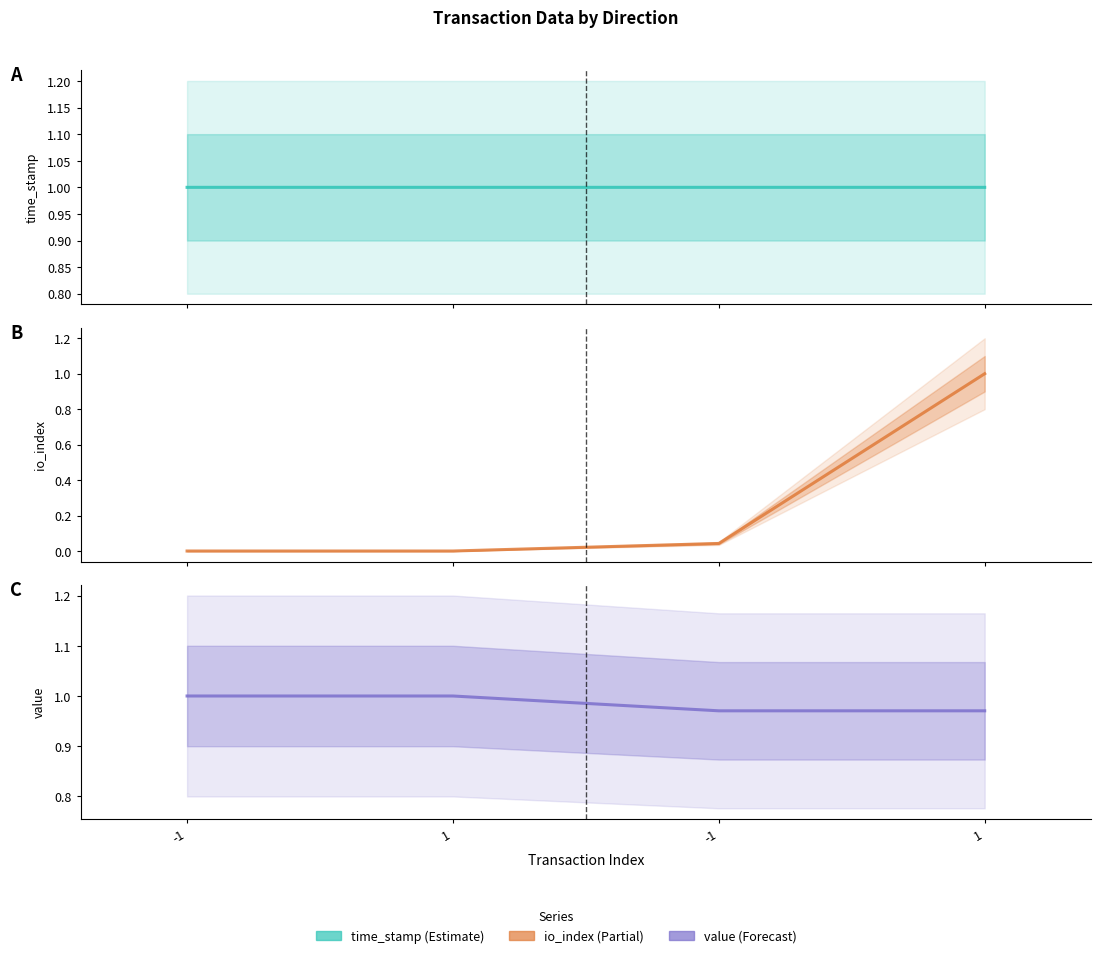

What is the label of the 3rd point from the right?

1